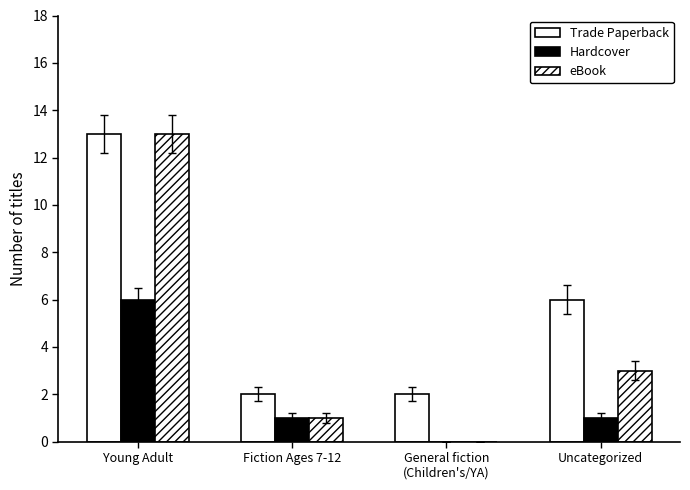

Reading left to right, what are all the values shown in this chart?

Trade Paperback: 13	2	2	6
Hardcover: 6	1	0	1
eBook: 13	1	0	3